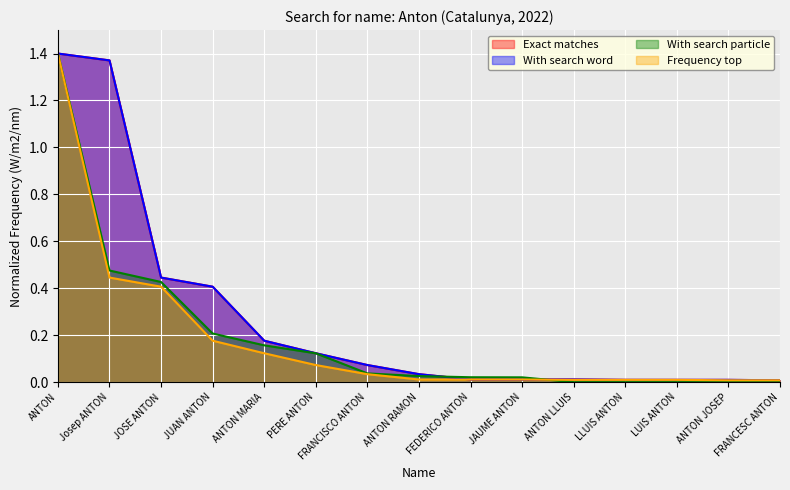

What is the average value of the Frequency top series?

0.2